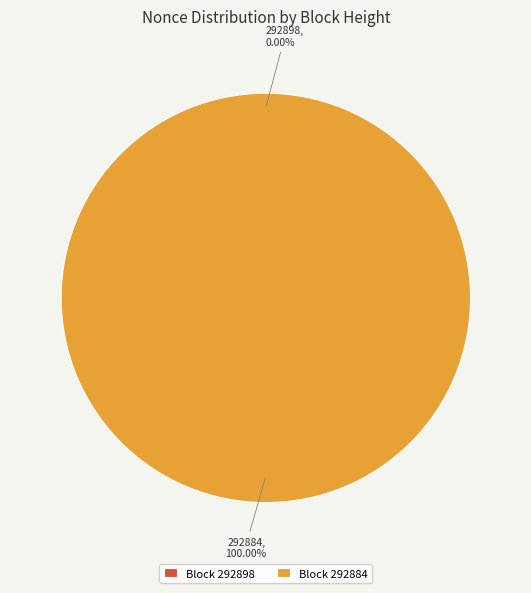

What percentage do 292898 and 292884 together represent?

100.0%